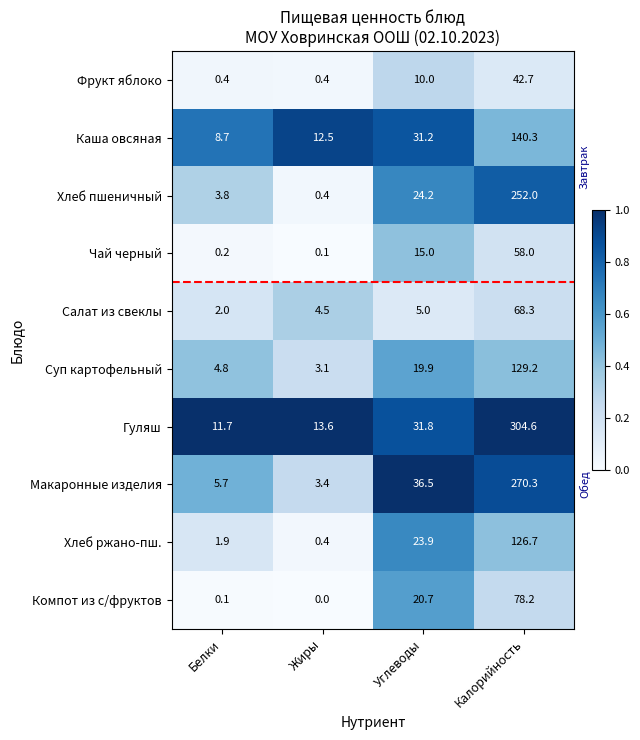

What is the difference between the Хлеб ржано-пш. values at Углеводы and Калорийность?

102.8